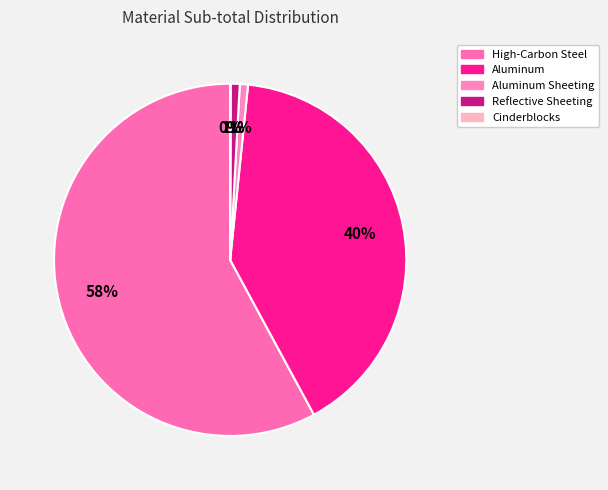

Is it true that Cinderblocks is 1% of the pie?

False